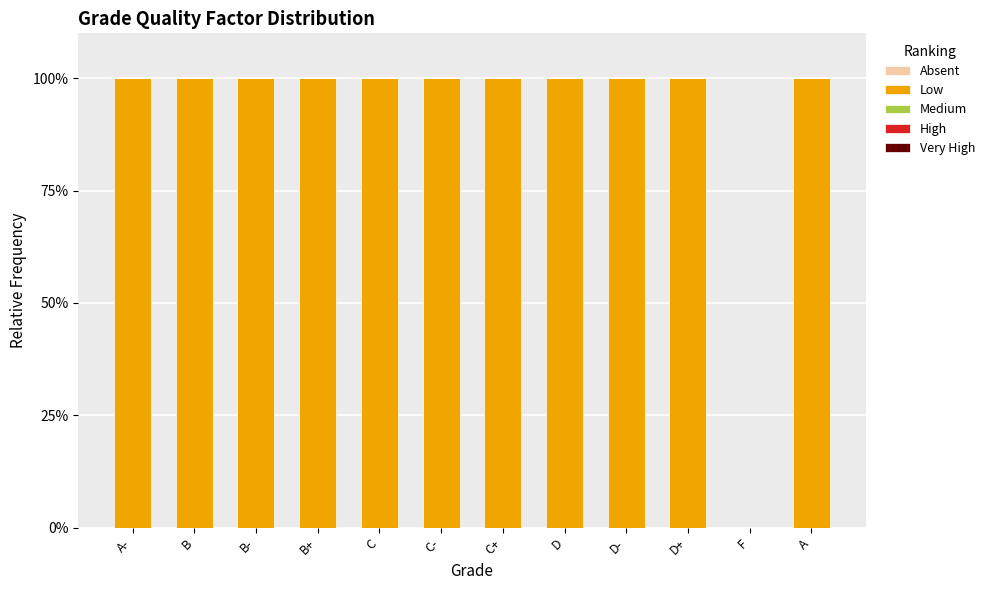

Approximately how many times larger is the value at A- compared to B-?

1.0